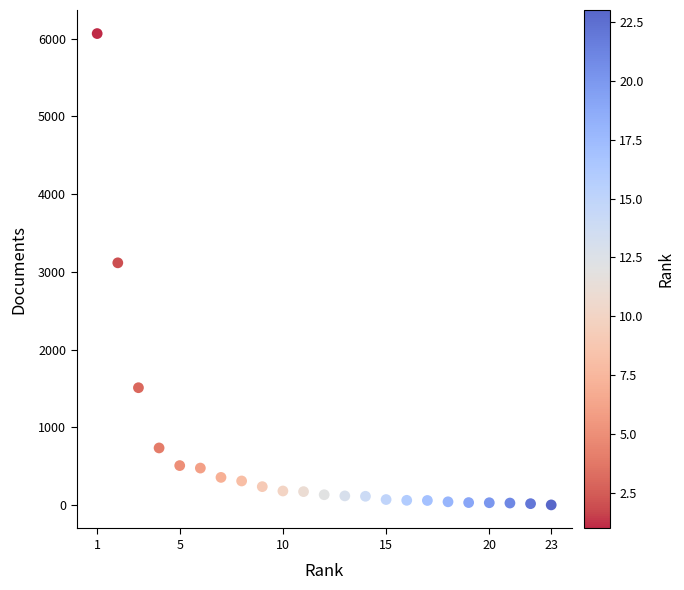

What is the range of Y values (max minus min)?

6065